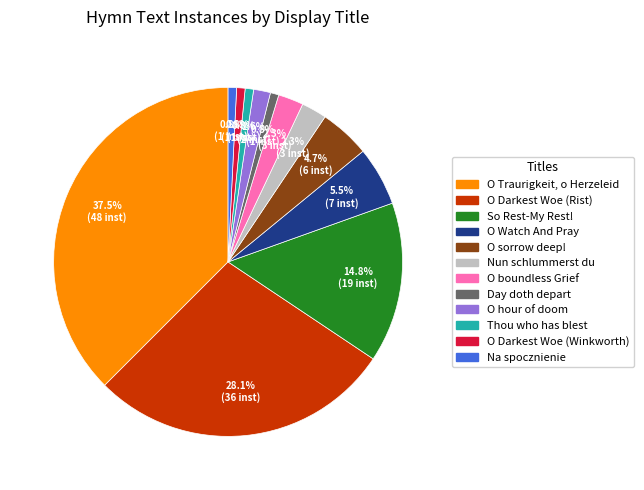

True or false: Thou who has blest accounts for 1% of the total.

True